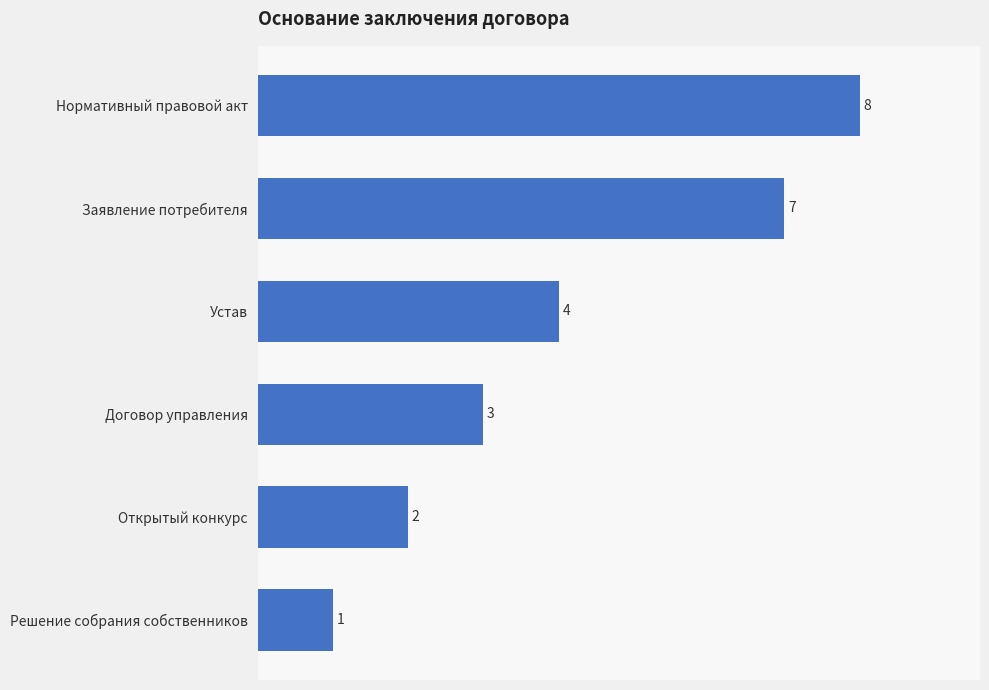

What is the change in value from Заявление потребителя to Открытый конкурс?

-5